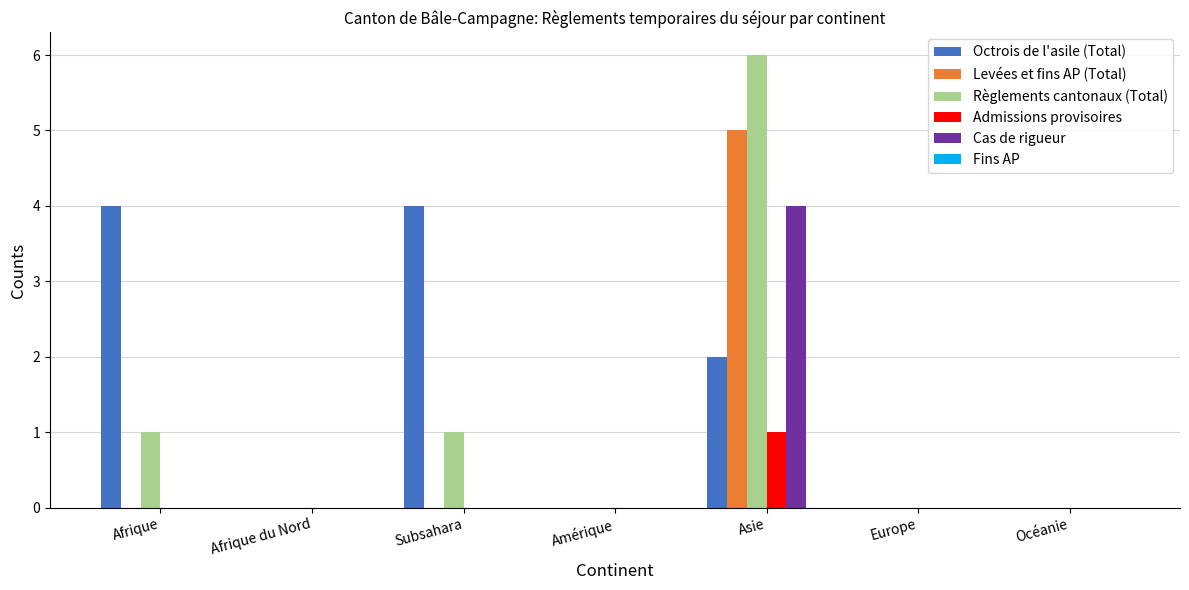

What is the spread (max minus min) of values at Afrique?

4